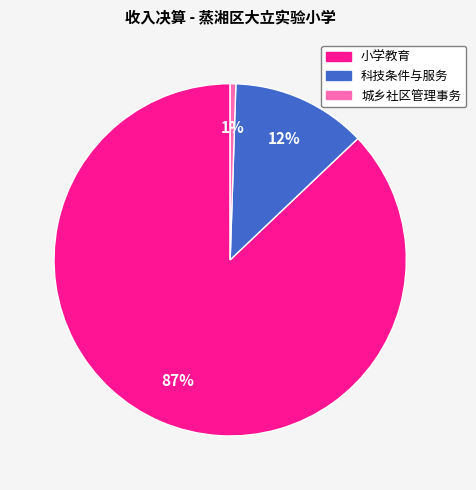

True or false: 城乡社区管理事务 accounts for 1% of the total.

True